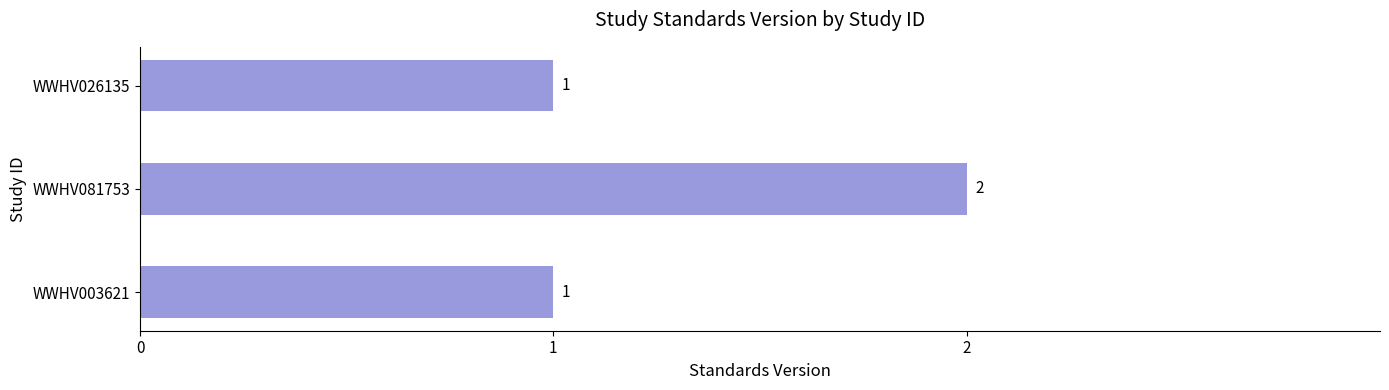

Which category has the highest value across all series?

WWHV081753